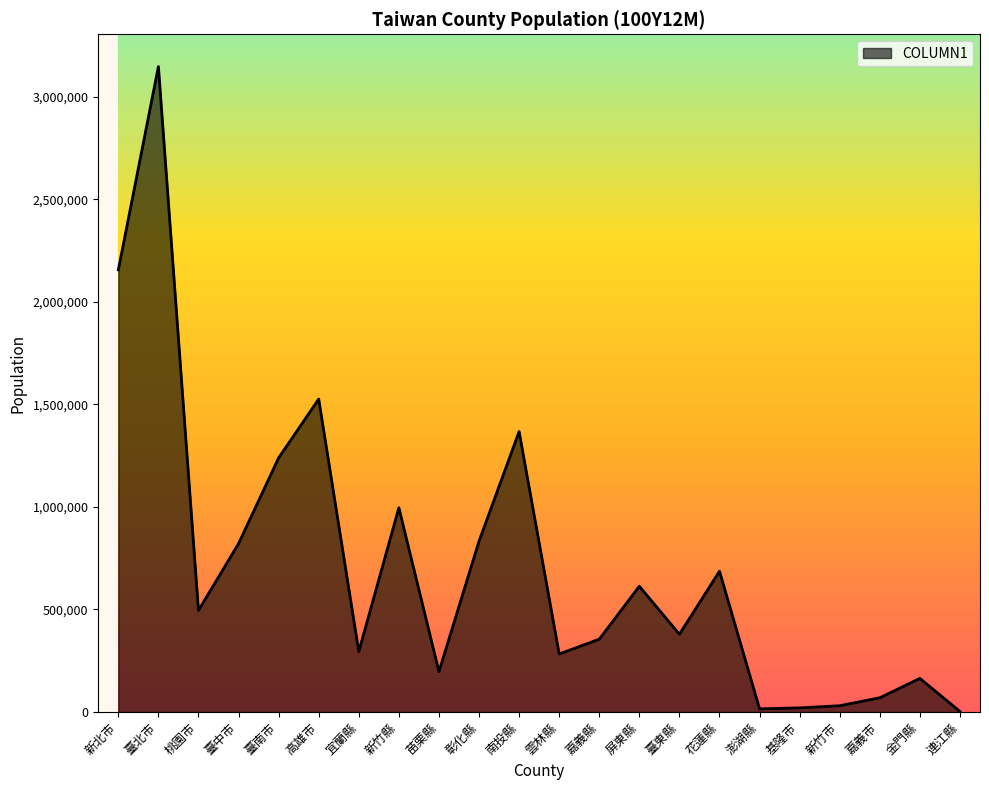

The chart shows a value of 15343 at 澎湖縣. True or false?

True